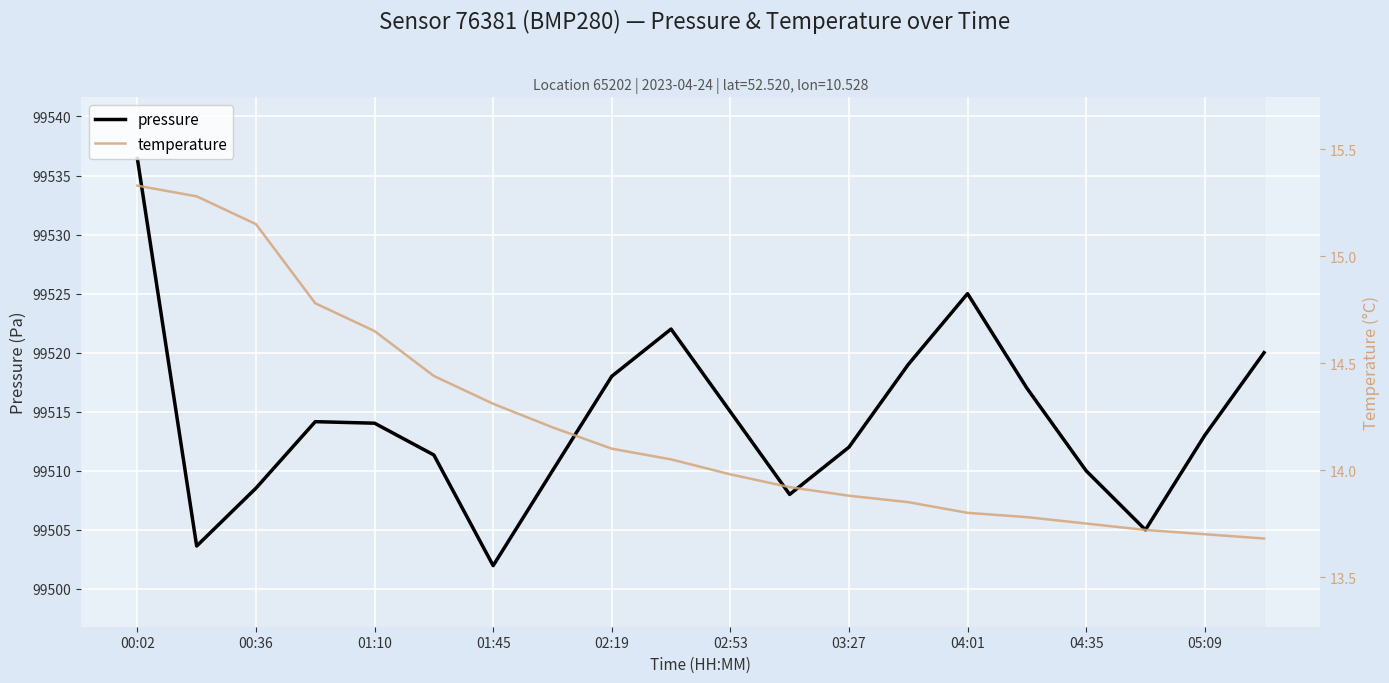

How many interior local peaks does the pressure series have?

3